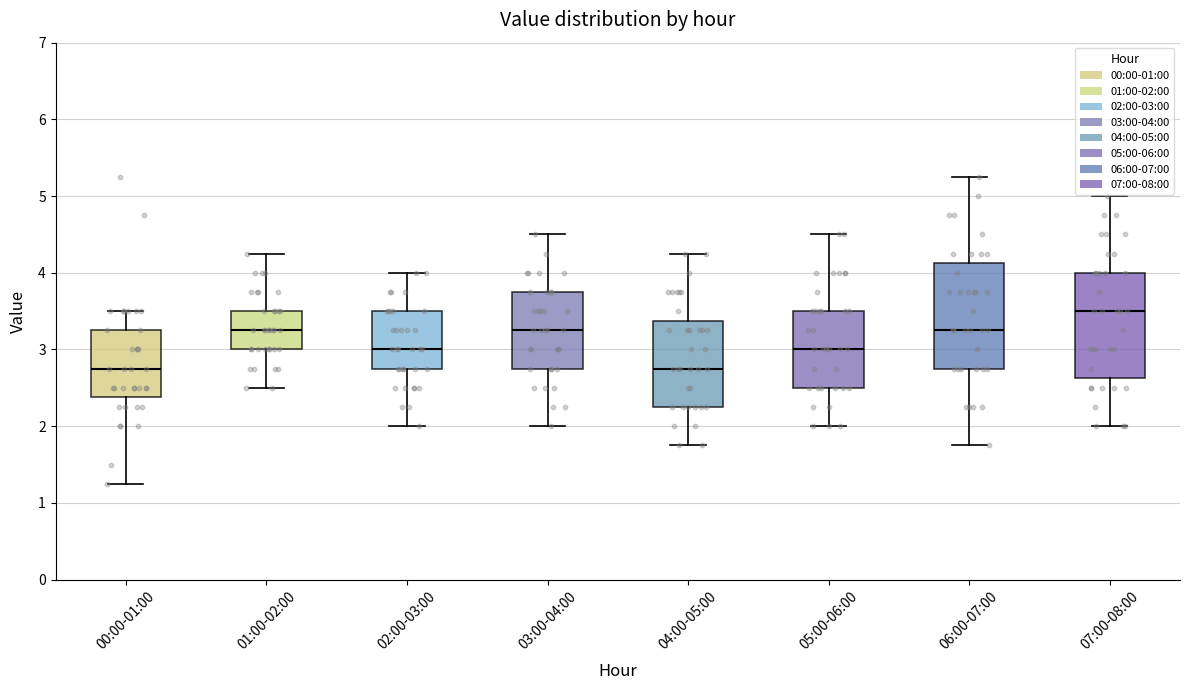

Reading left to right, read every box against the y-axis: the position of its median line, the range the box covers, and the ends of its whiskers. The values are not printed on the chart, so give them approximately, as read against the axis.

00:00-01:00: median 2.8, box 2.4 to 3.3, whiskers 1.3 to 3.5
01:00-02:00: median 3.3, box 3.0 to 3.5, whiskers 2.5 to 4.3
02:00-03:00: median 3.0, box 2.8 to 3.5, whiskers 2.0 to 4.0
03:00-04:00: median 3.3, box 2.8 to 3.8, whiskers 2.0 to 4.5
04:00-05:00: median 2.8, box 2.3 to 3.4, whiskers 1.8 to 4.3
05:00-06:00: median 3.0, box 2.5 to 3.5, whiskers 2.0 to 4.5
06:00-07:00: median 3.3, box 2.8 to 4.1, whiskers 1.8 to 5.3
07:00-08:00: median 3.5, box 2.6 to 4.0, whiskers 2.0 to 5.0